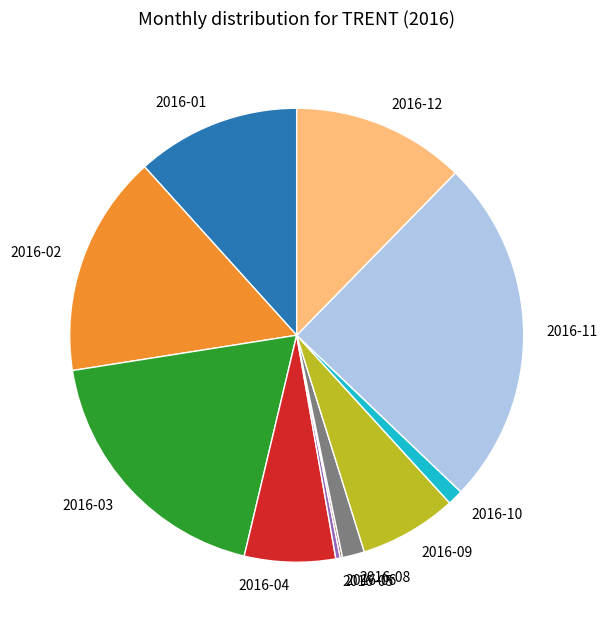

The 2016-02 slice represents 3% of the pie. True or false?

False